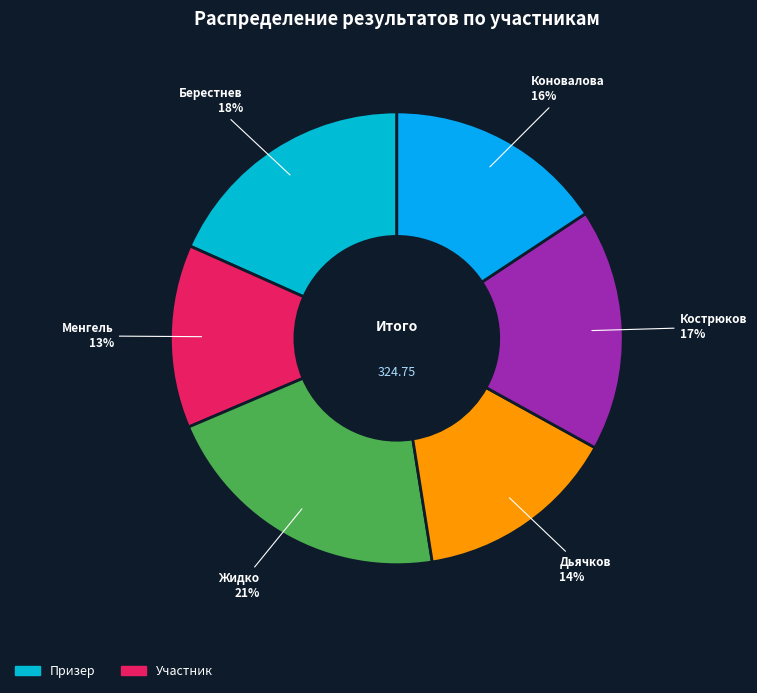

How many segments does this pie chart have?

6